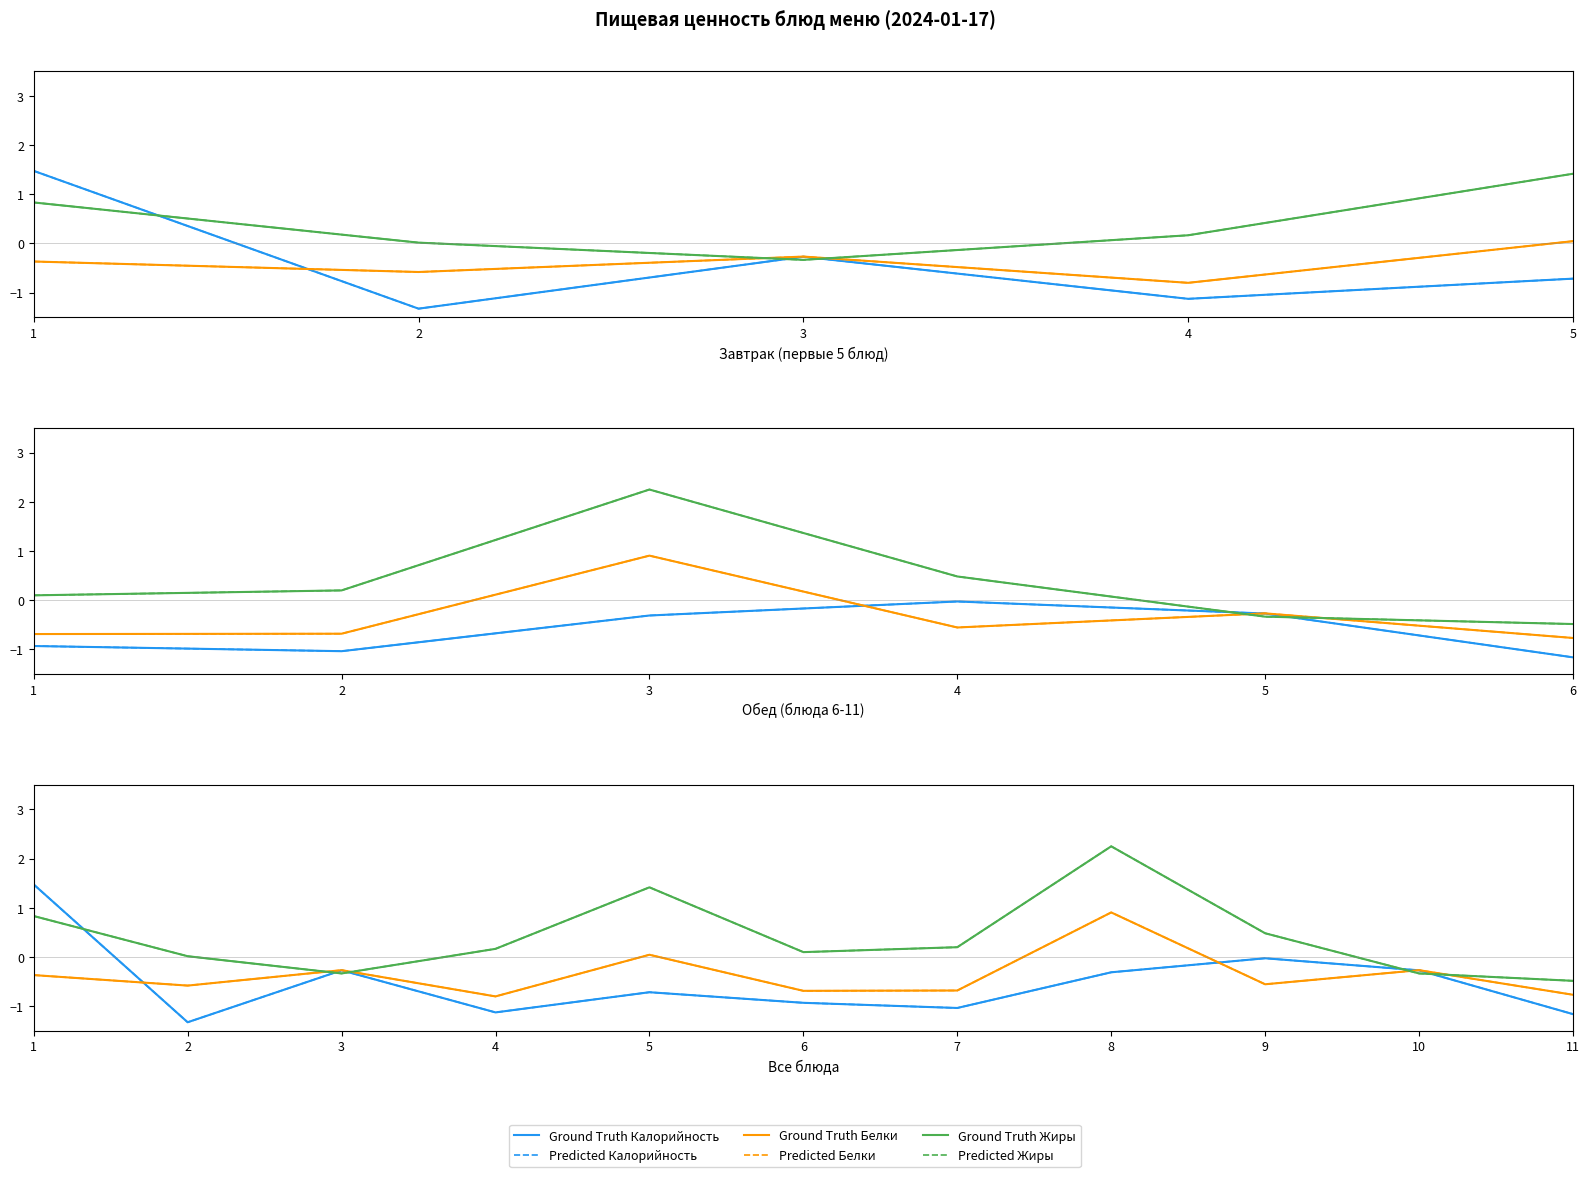

Which has a higher value, 3 or 2?

3